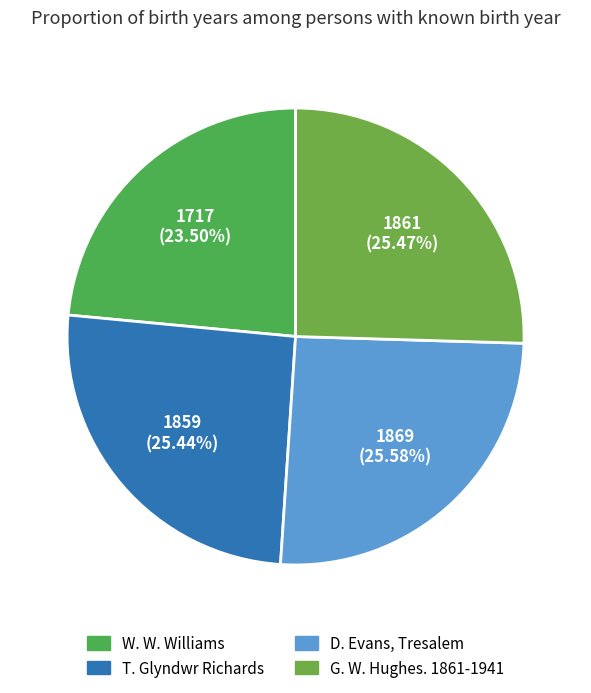

How many slices are in this pie chart?

4